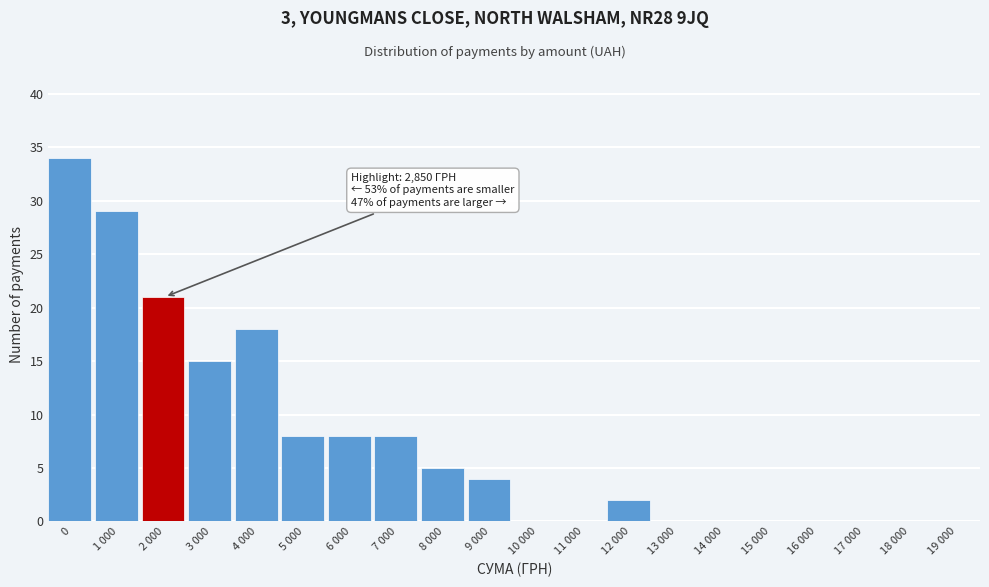

Reading left to right, extract all data points from this chart.

0=34	1 000=29	2 000=21	3 000=15	4 000=18	5 000=8	6 000=8	7 000=8	8 000=5	9 000=4	10 000=0	11 000=0	12 000=2	13 000=0	14 000=0	15 000=0	16 000=0	17 000=0	18 000=0	19 000=0